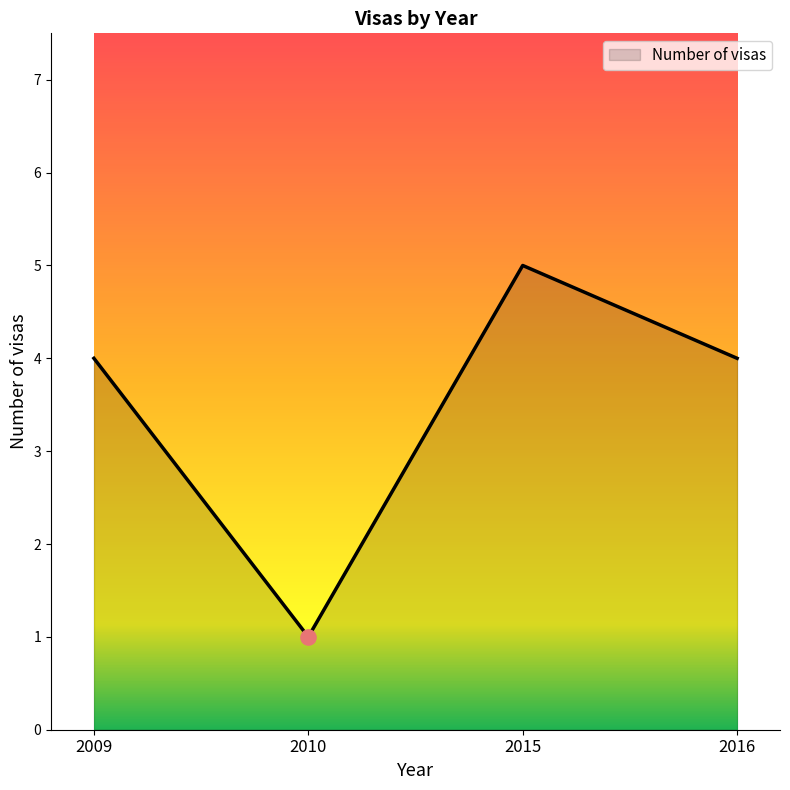

What is the ratio of the value at 2016 to the value at 2010?

4.0